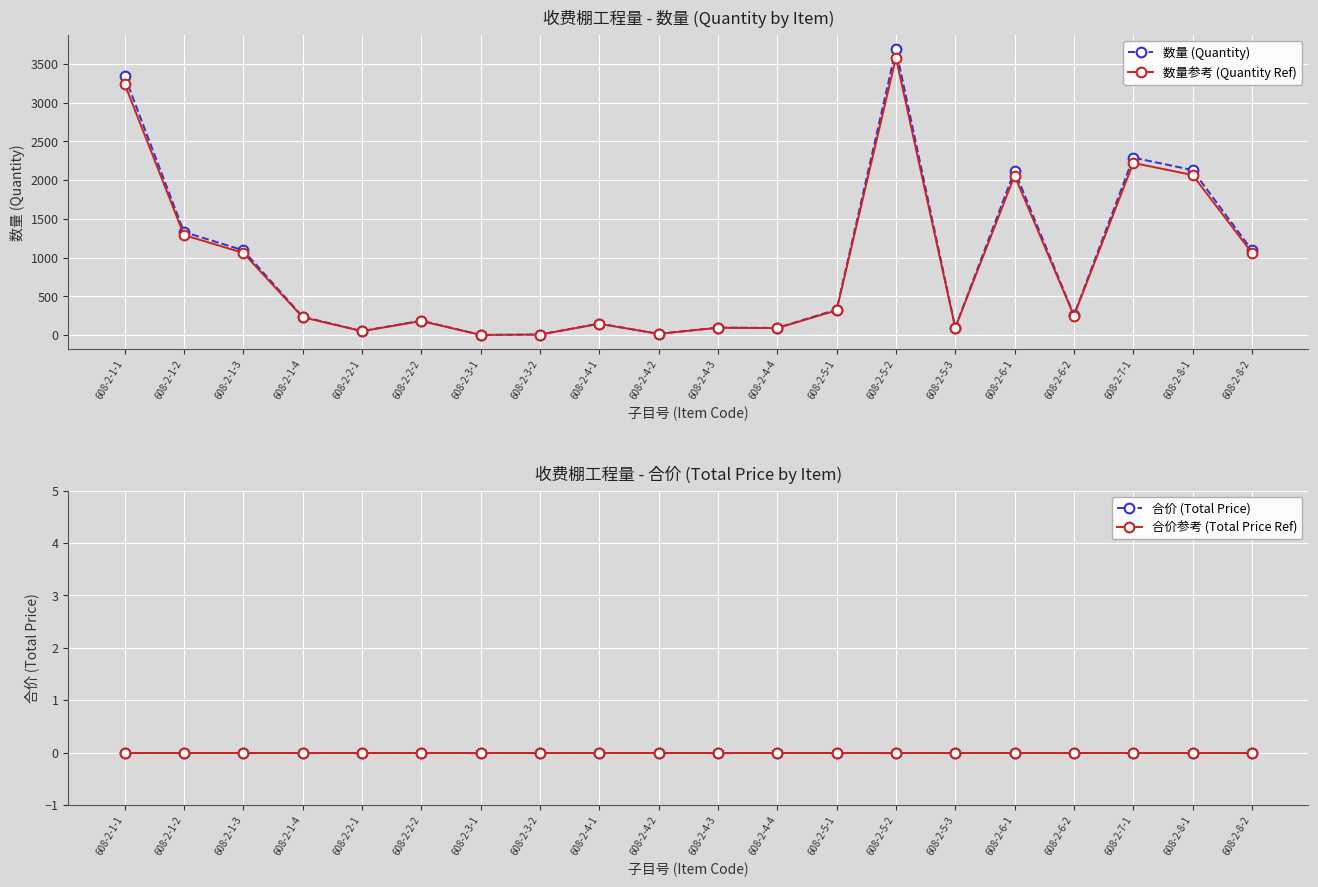

At 608-2-6-2, list the series in order from smallest to largest.

合价 (Total Price), 合价参考 (Total Price Ref), 数量参考 (Quantity Ref), 数量 (Quantity)